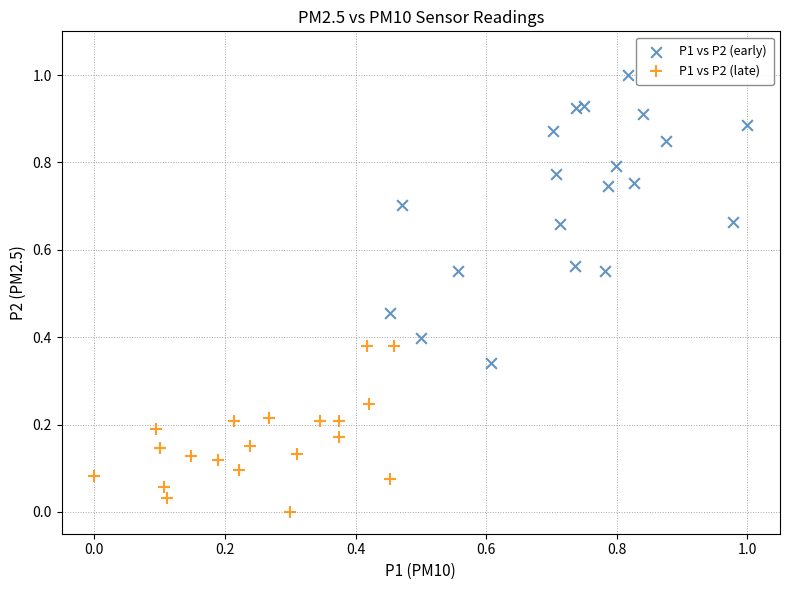

Which series contains the lowest Y value?

P1 vs P2 (late)